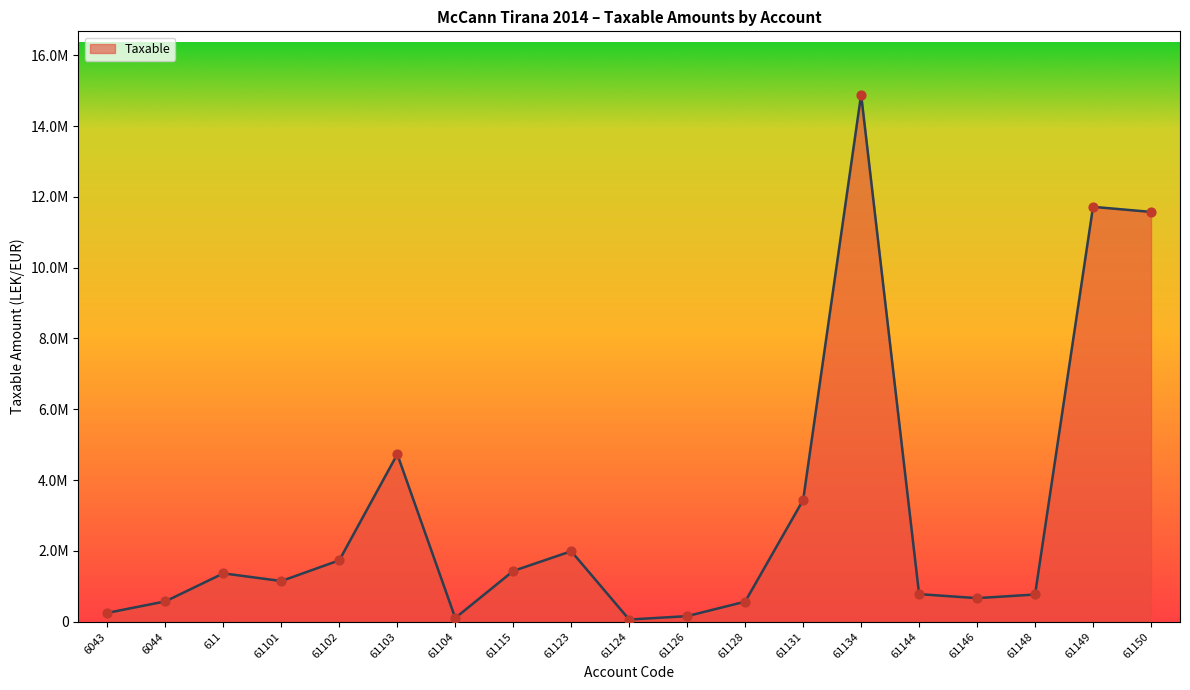

Approximately how many times larger is the value at 61123 compared to 61134?

0.1